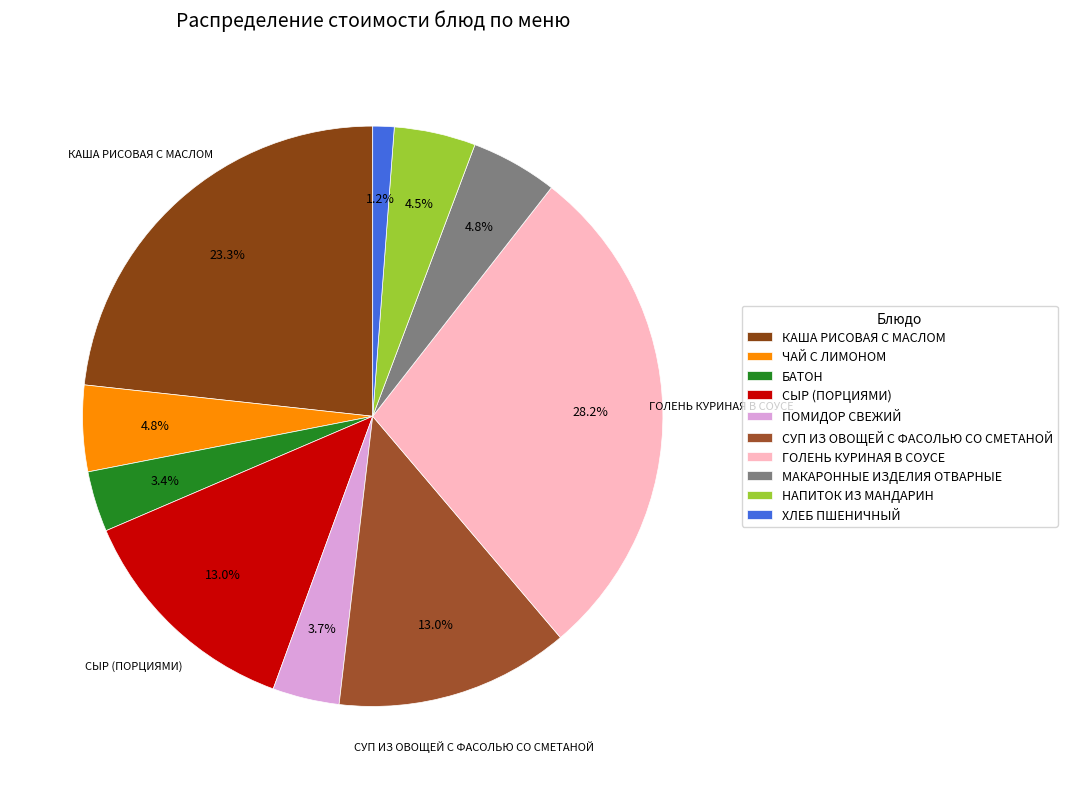

Which slice is the smallest?

ХЛЕБ ПШЕНИЧНЫЙ